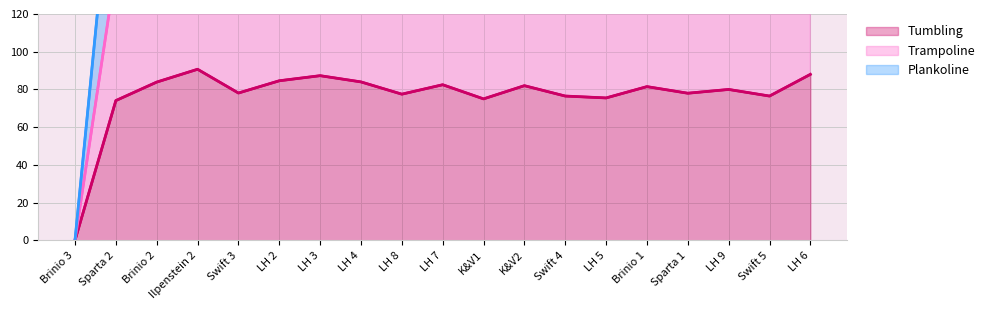

Which series has the largest total across all categories?

Plankoline